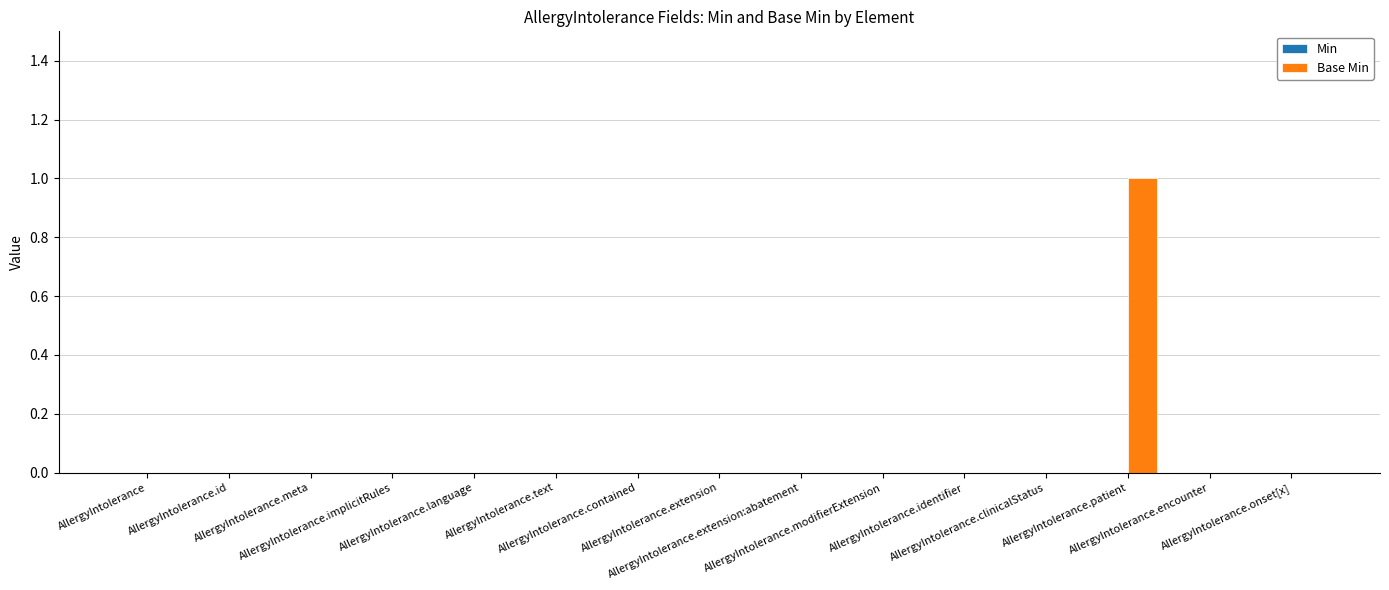

How many series are shown in this chart?

1